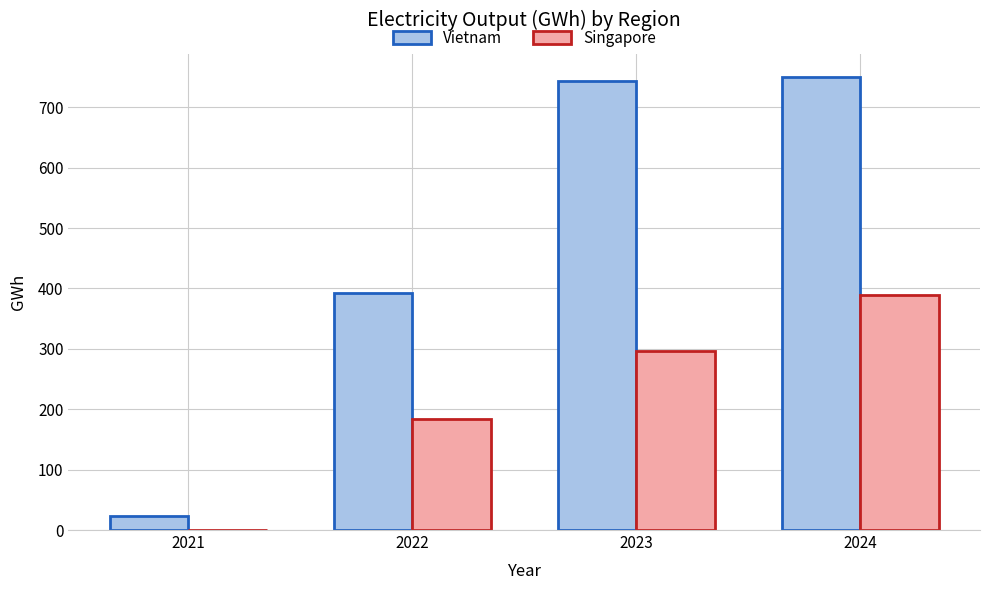

Are the bars horizontal?

No